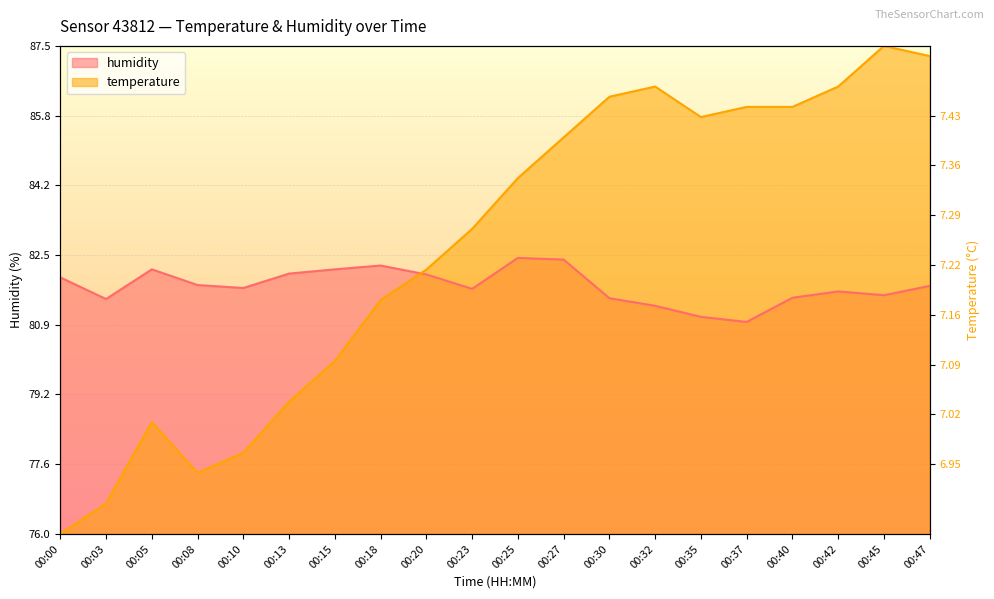

True or false: humidity and temperature intersect in this chart.

True